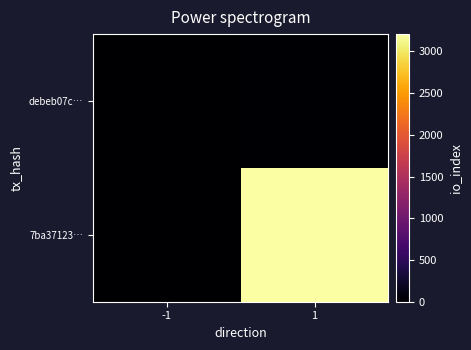

Which has a higher value, 1 or -1?

1